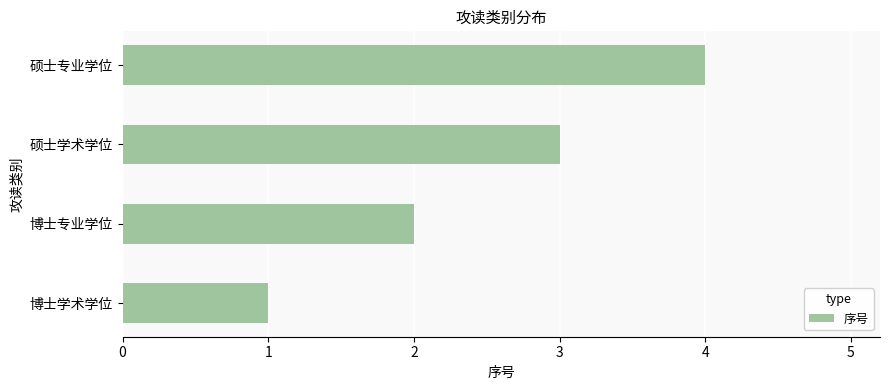

Is it true that the value at 博士专业学位 is 3?

False